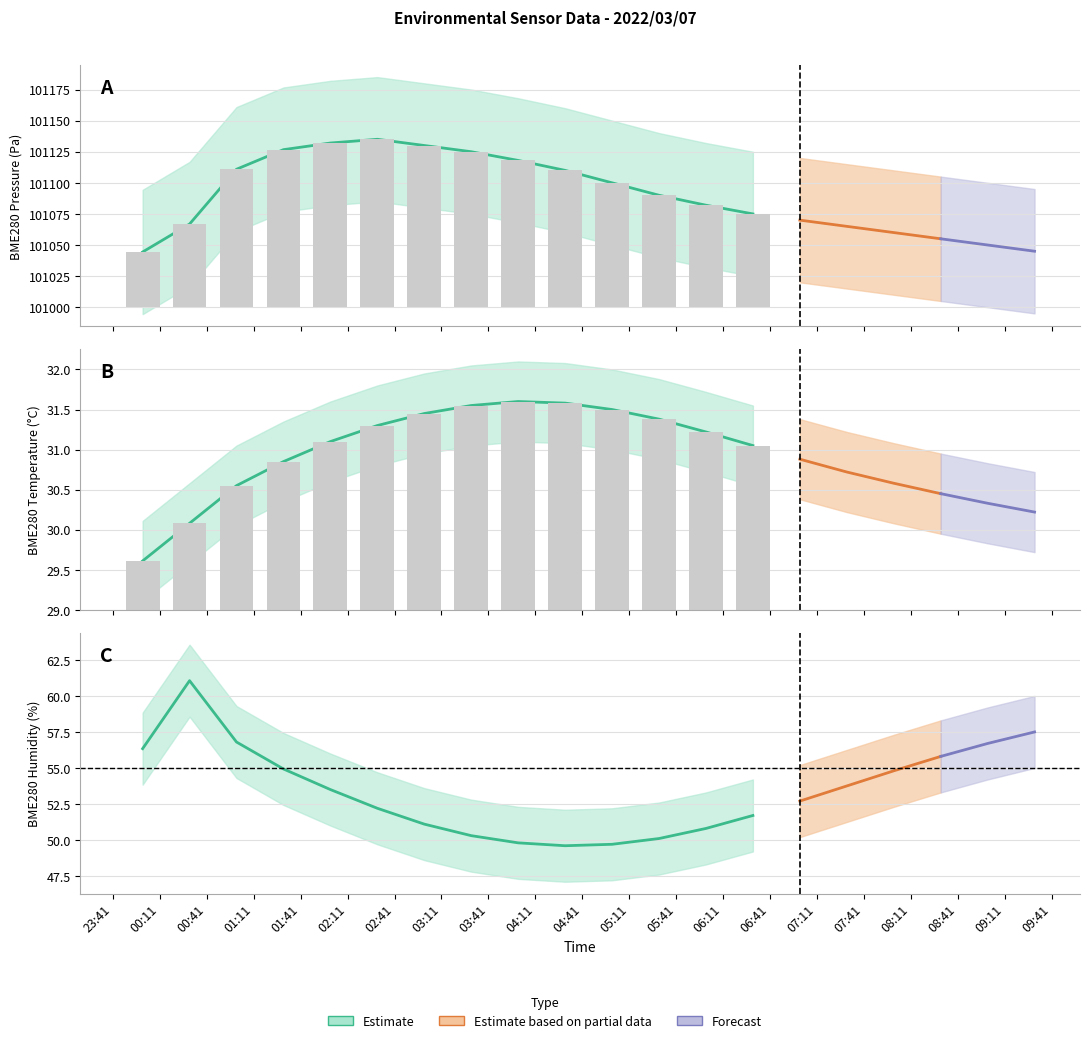

At which category is the sum across all series the highest?

2022/03/07 02:30